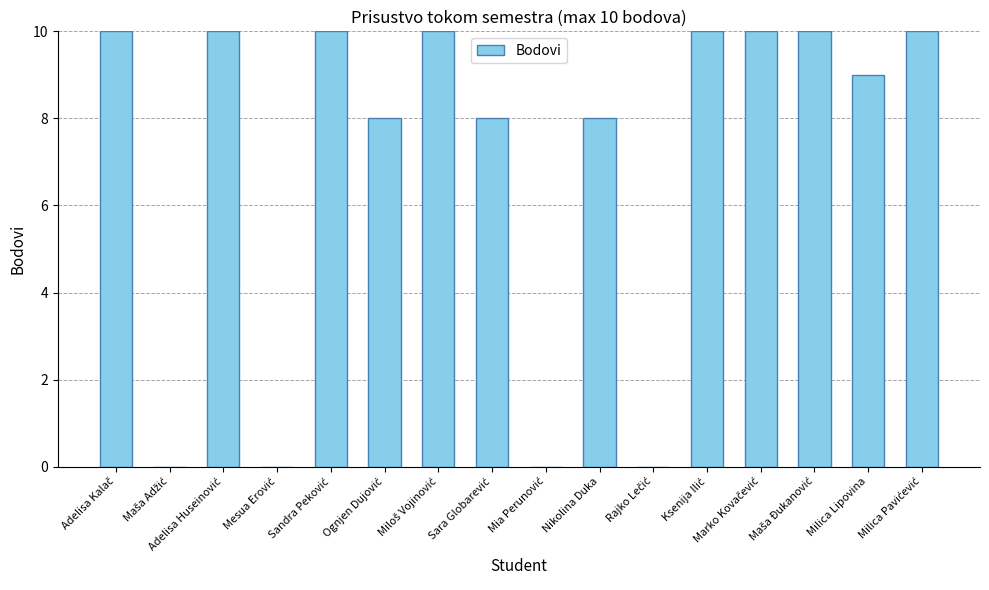

What is the sum of all values?

113